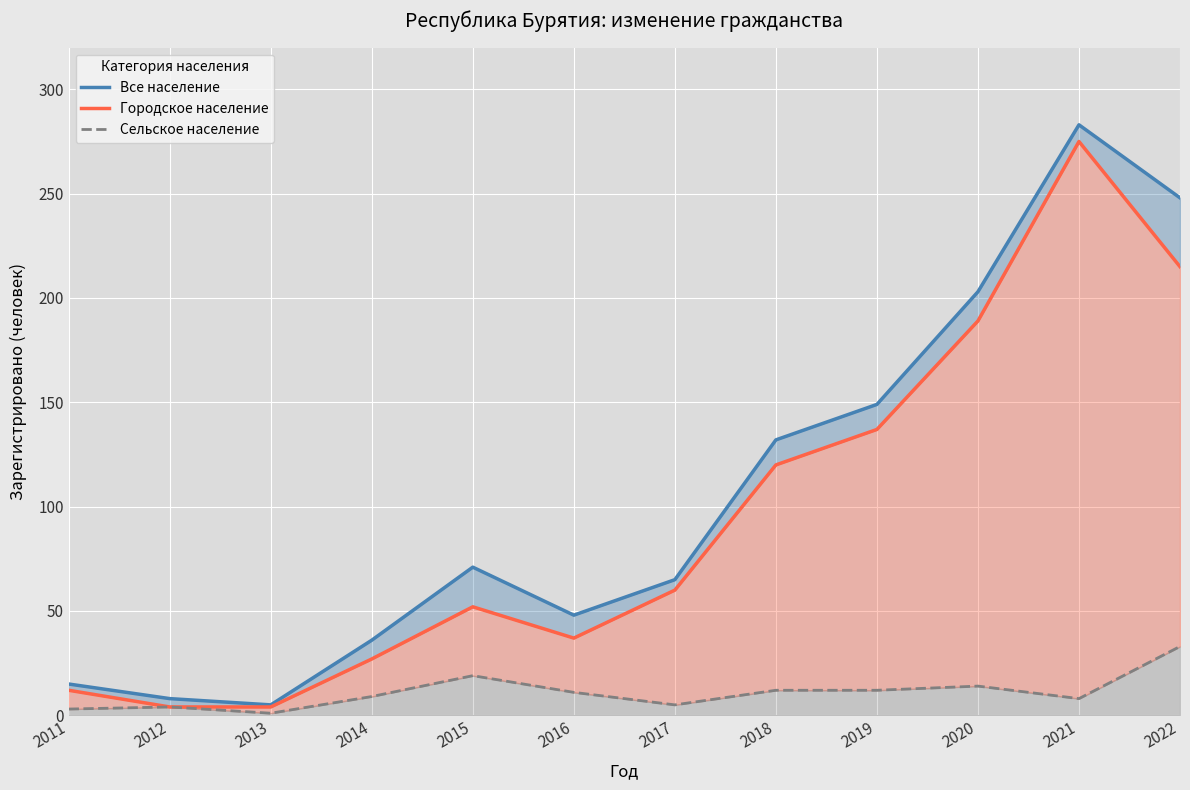

Reading left to right, what are all the values shown in this chart?

Все население: 2011=15	2012=8	2013=5	2014=36	2015=71	2016=48	2017=65	2018=132	2019=149	2020=203	2021=283	2022=248
Городское население: 2011=12	2012=4	2013=4	2014=27	2015=52	2016=37	2017=60	2018=120	2019=137	2020=189	2021=275	2022=215
Сельское население: 2011=3	2012=4	2013=1	2014=9	2015=19	2016=11	2017=5	2018=12	2019=12	2020=14	2021=8	2022=33